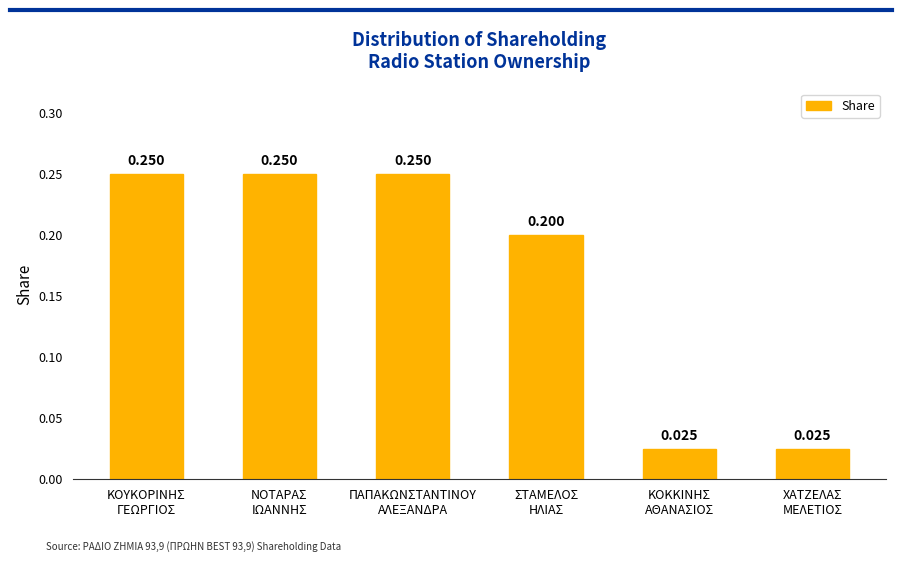

How many series are shown in this chart?

1